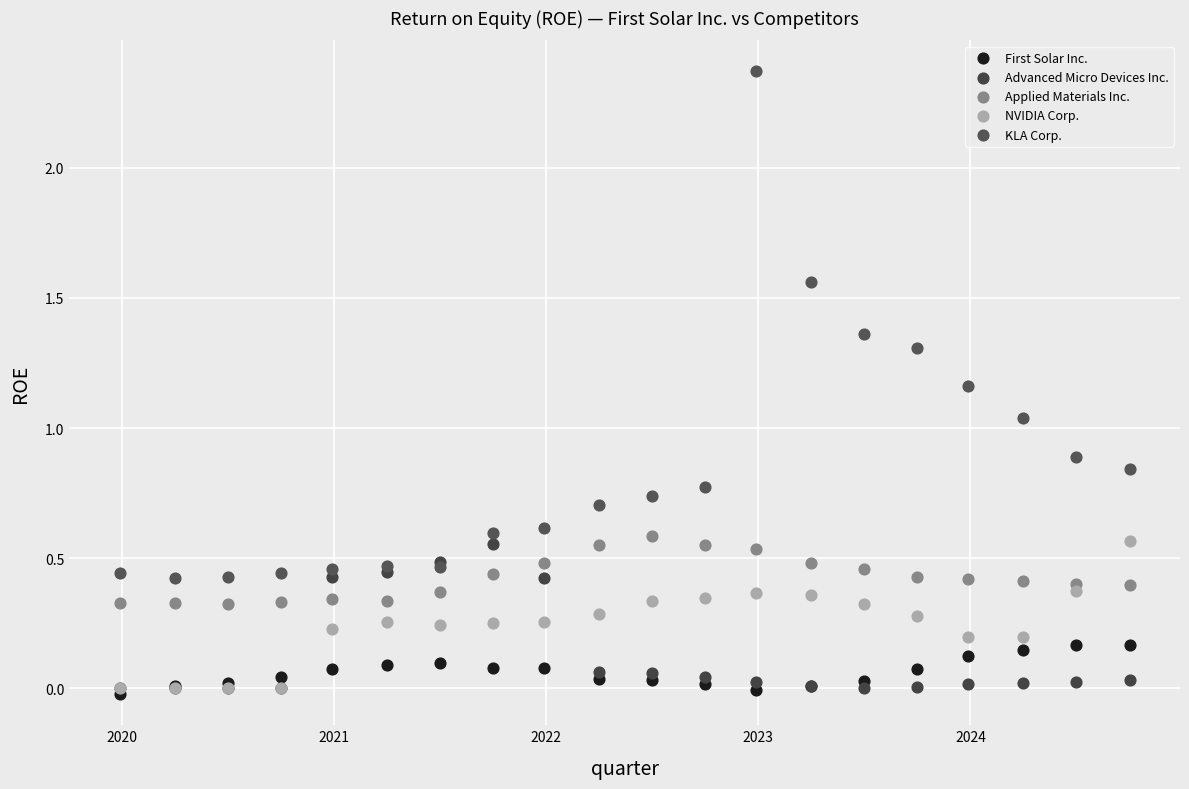

What are all the series names shown in the legend?

First Solar Inc., Advanced Micro Devices Inc., Applied Materials Inc., NVIDIA Corp., KLA Corp.